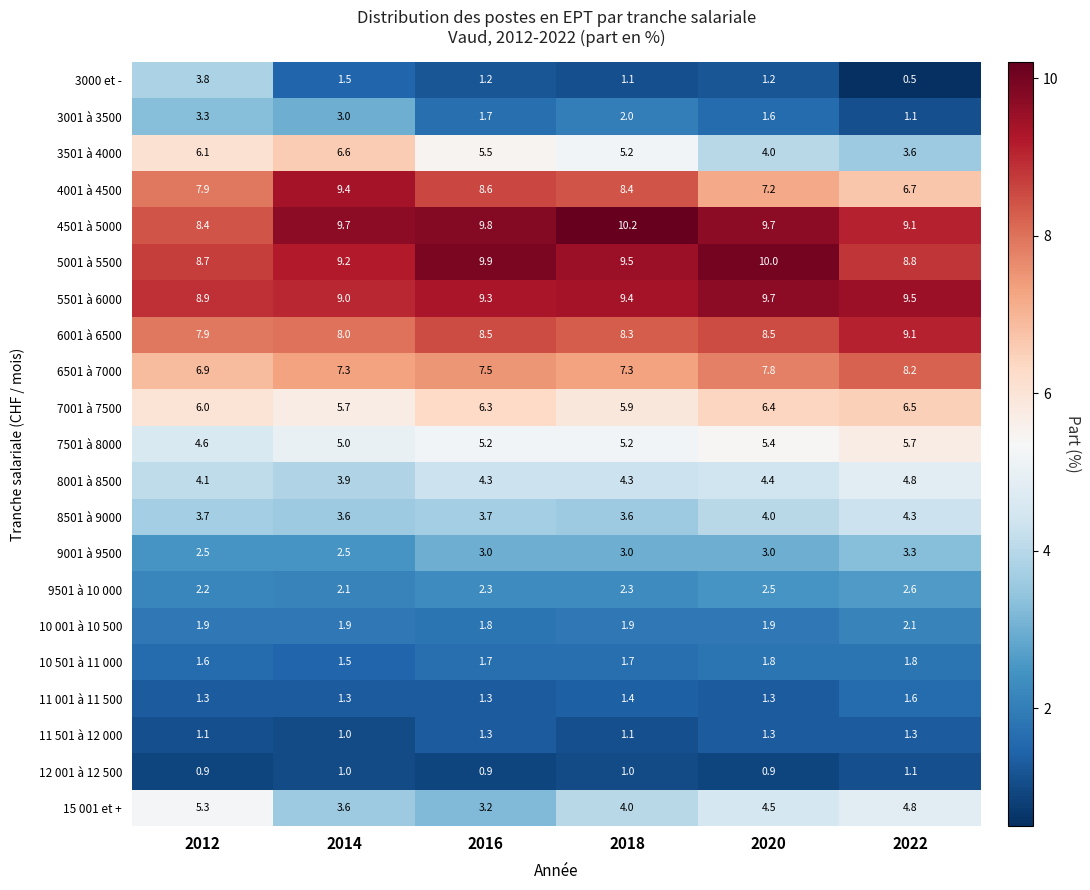

What is the difference between the 4001 à 4500 values at 2012 and 2014?

1.5